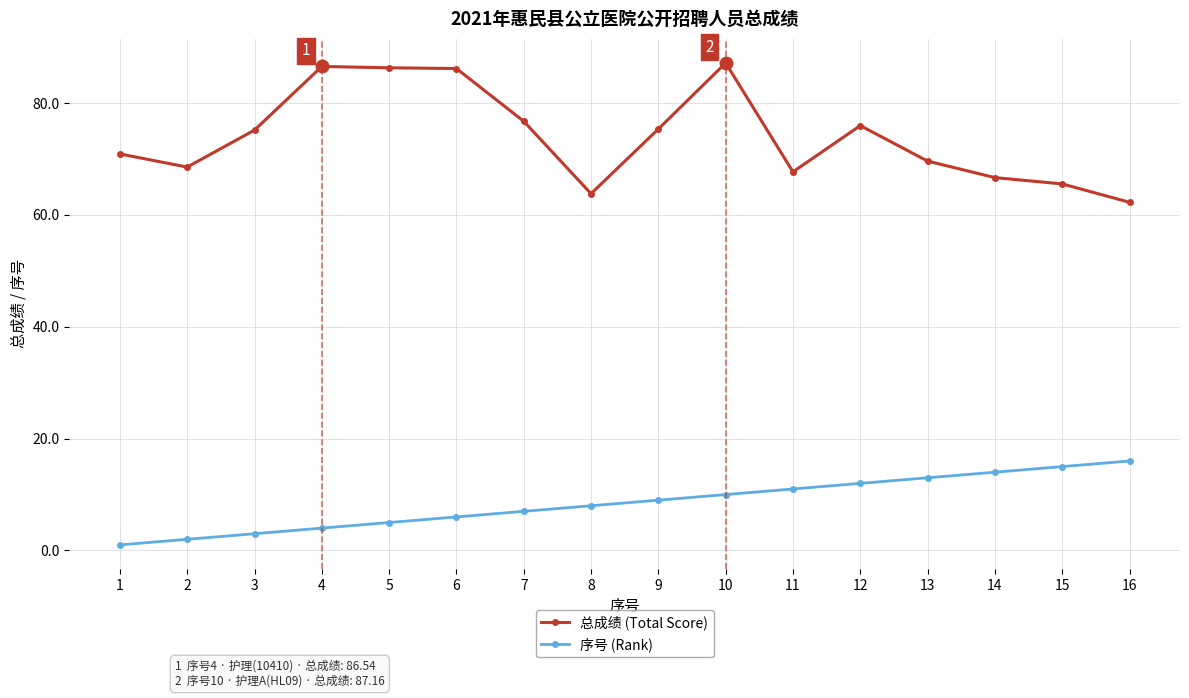

At which label does 总成绩 (Total Score) reach its minimum?

16